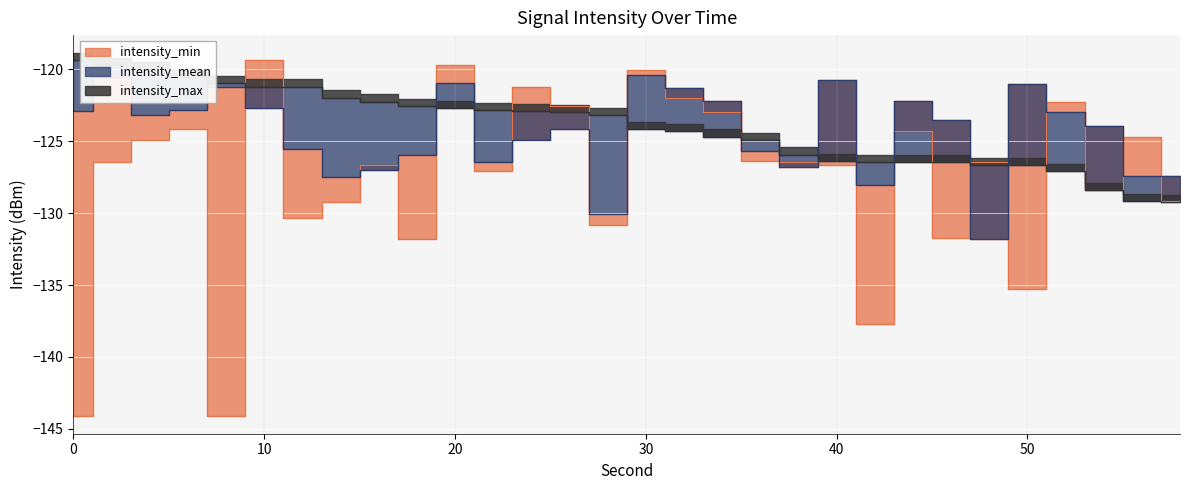

True or false: intensity_min has a value of -180.0 at 44.

False